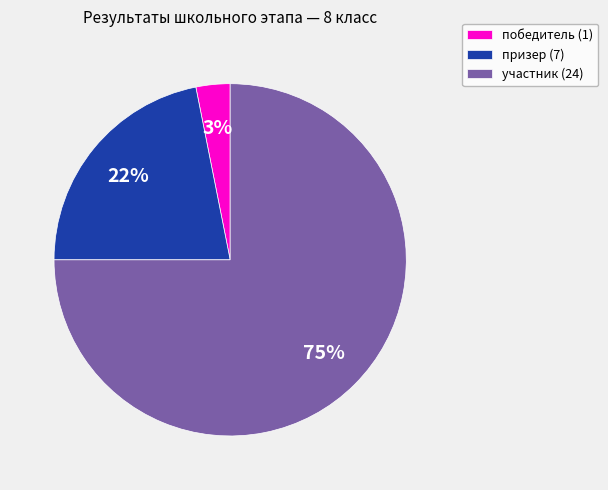

What percentage is the участник slice, to the nearest percent?

75%